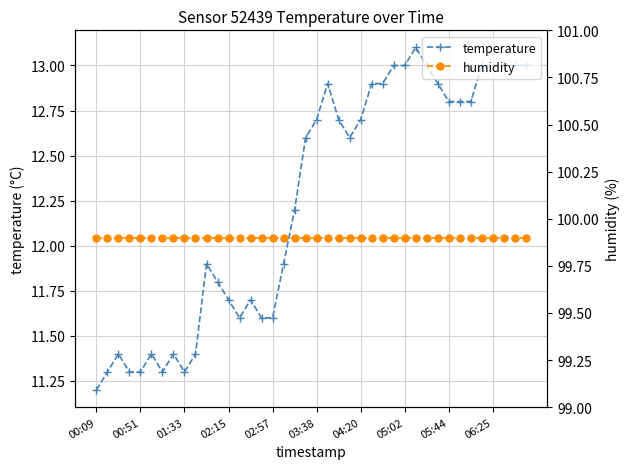

Is the value of humidity at 14 greater than the value of temperature at 00:51?

Yes